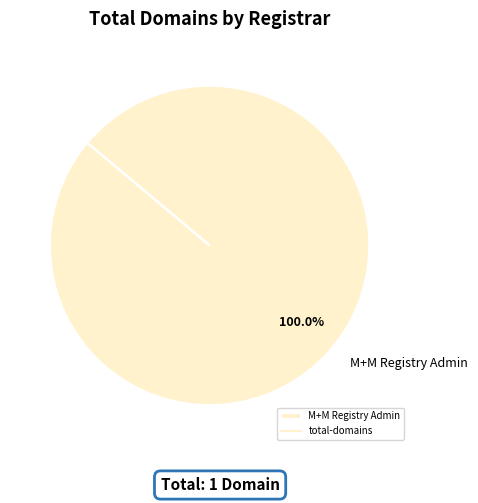

Which category accounts for the majority?

M+M Registry Admin